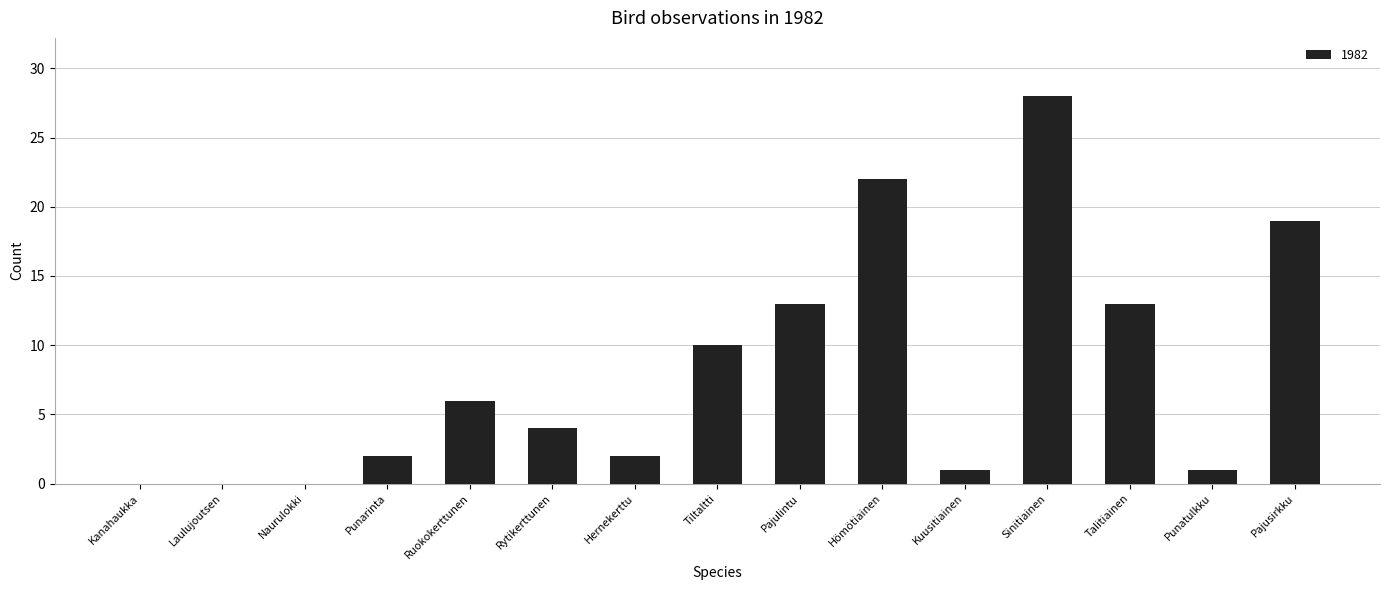

What is the approximate value at Pajulintu, to the nearest 10?

10